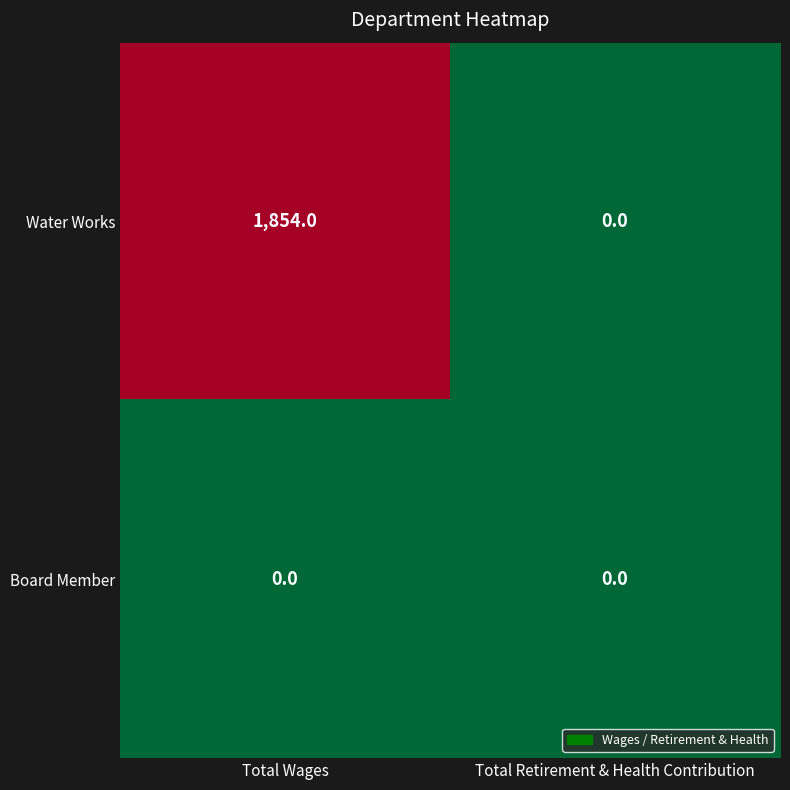

Reading right to left, what are all the values shown in this chart?

Water Works: 0	1854
Board Member: 0	0